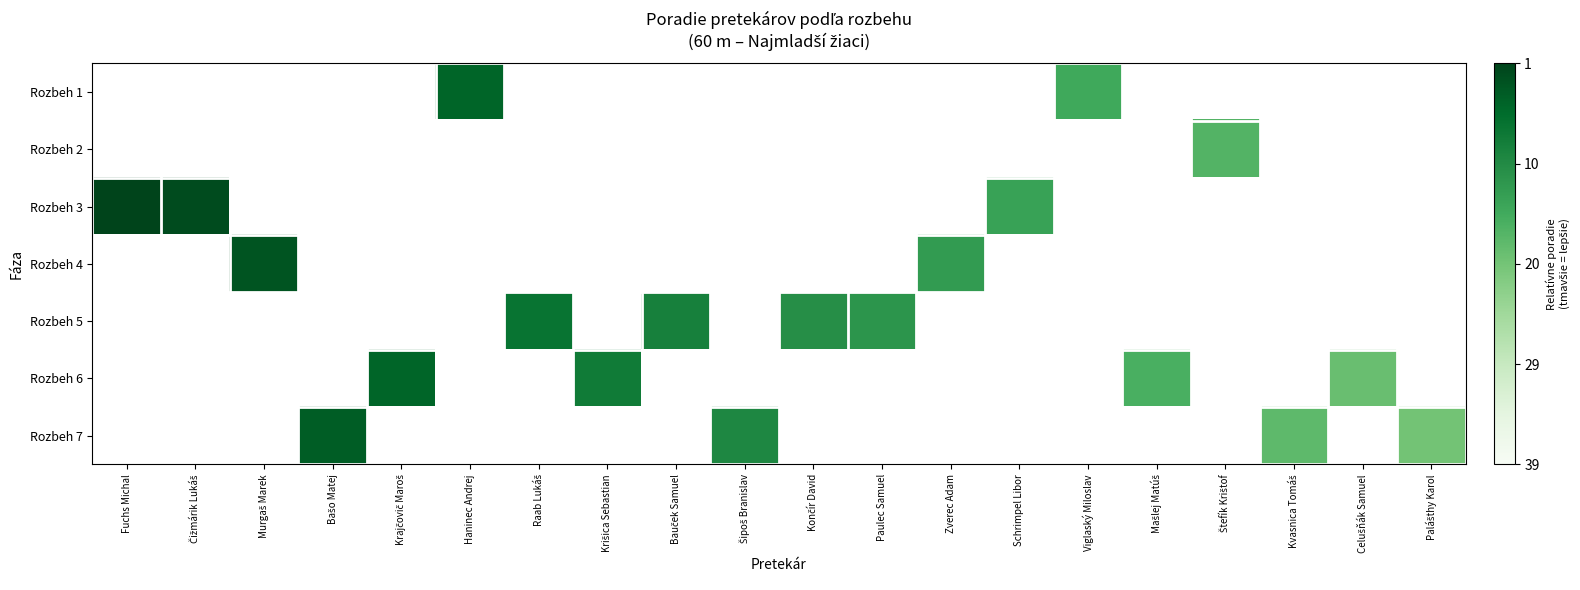

How many positive values does the Rozbeh 5 series have?

4